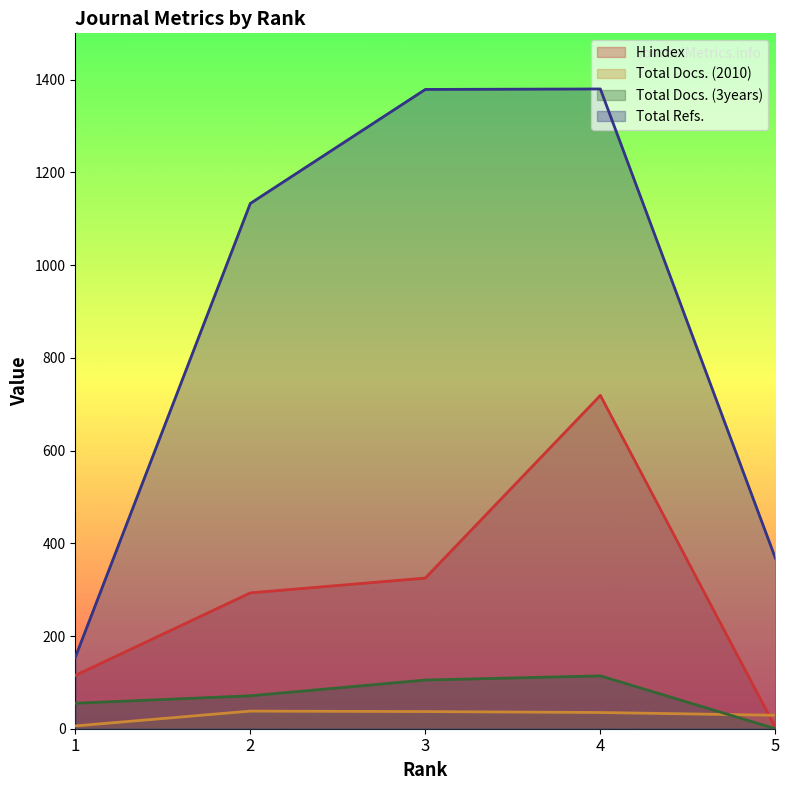

In Total Refs., how many points are higher than both neighbors (excluding endpoints)?

1